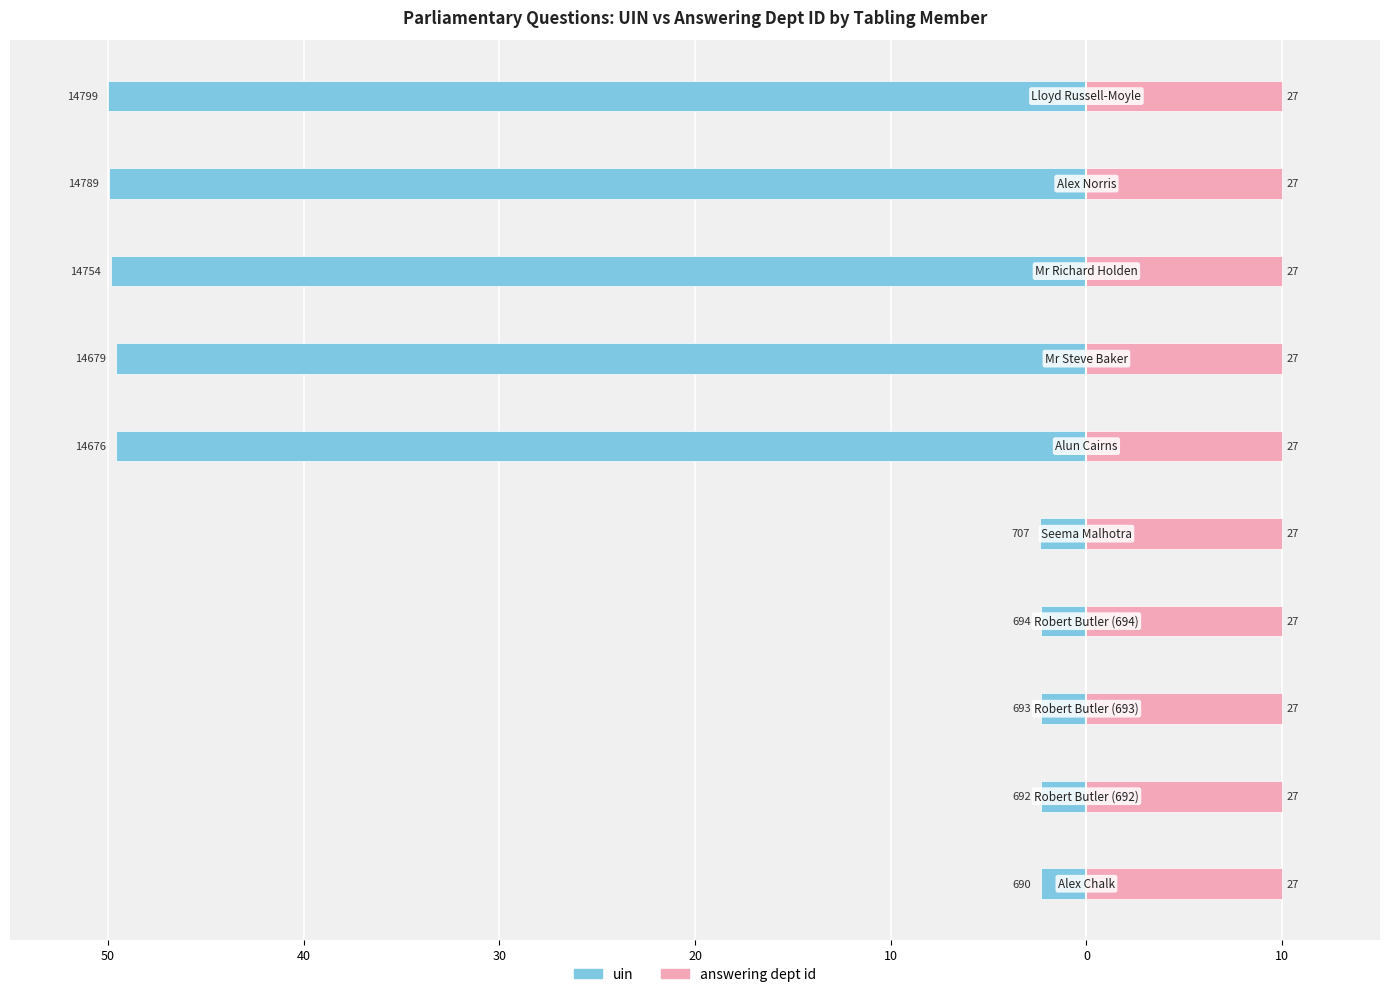

Is it true that uin equals -32.0 at 7?

False